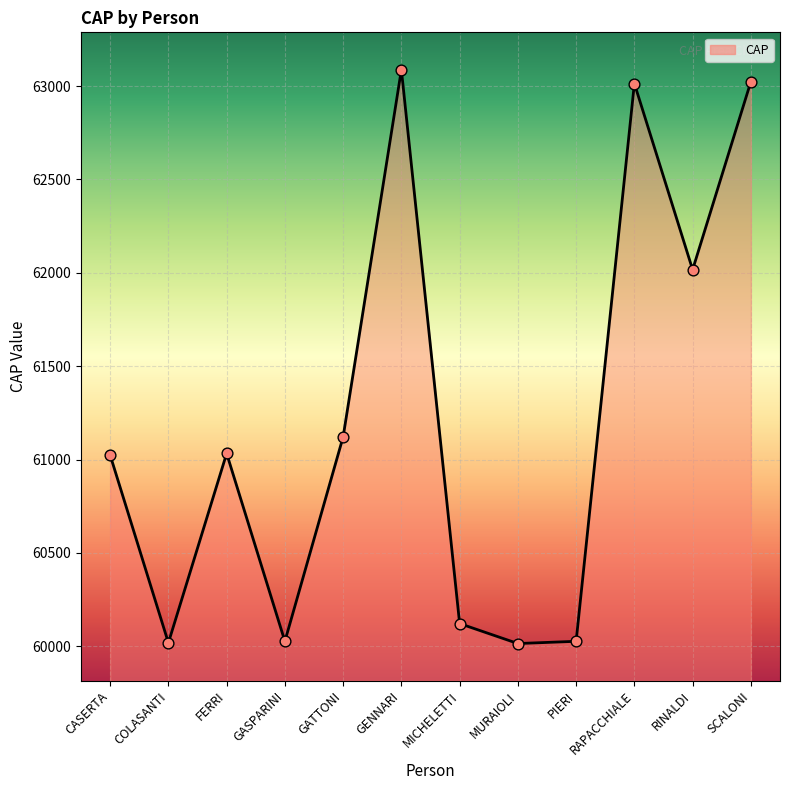

What is the change in value from GATTONI to SCALONI?

+1902